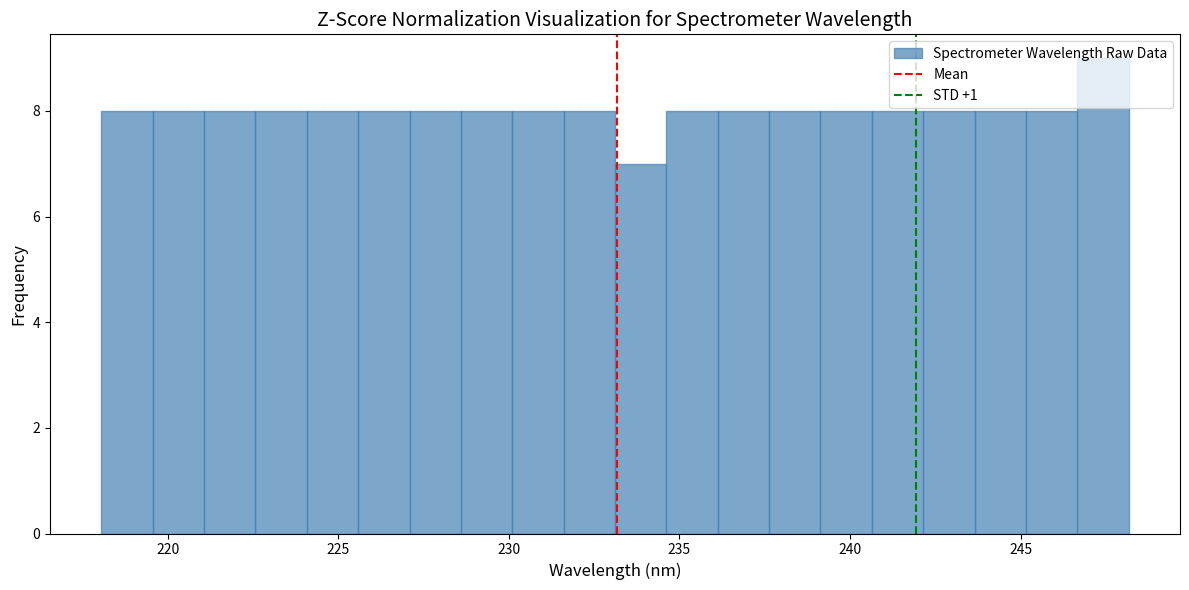

Around what value on the x-axis is the tallest bar? Give the approximate position of its centre, as read against the axis.

247.5